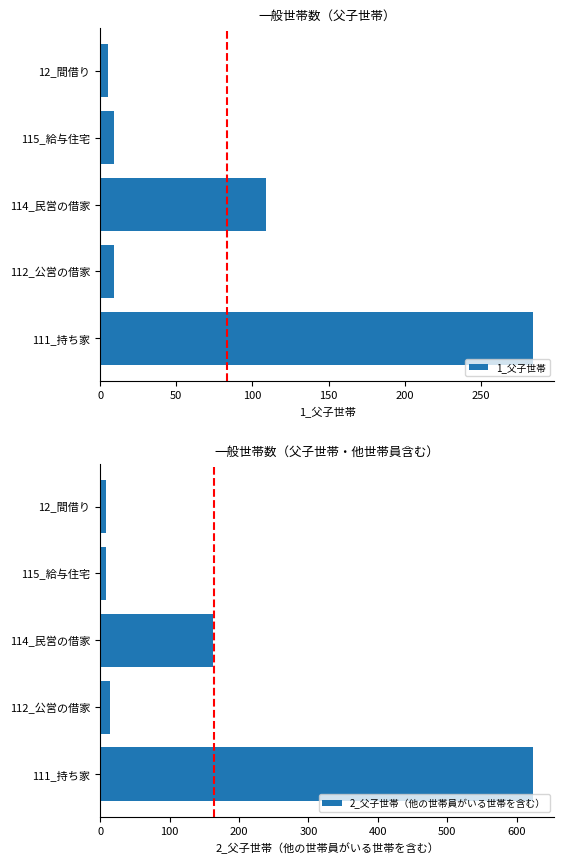

True or false: 2_父子世帯（他の世帯員がいる世帯を含む） has a value of 162 at 114_民営の借家.

True